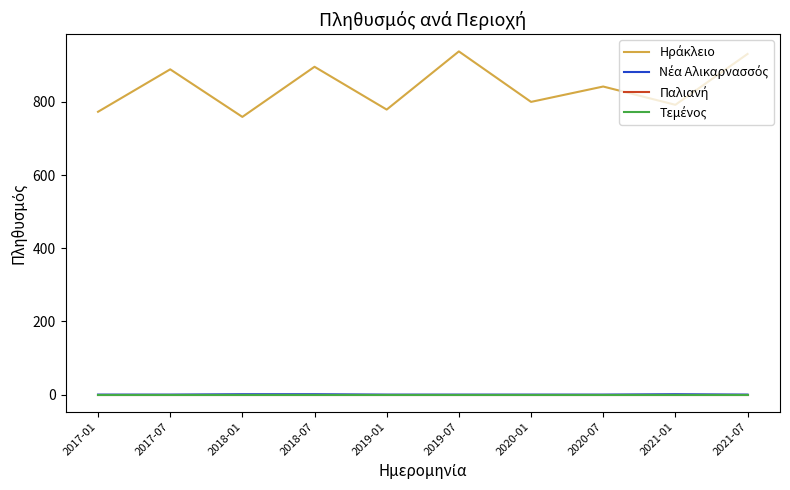

Is this an area chart (filled region under the line)?

No